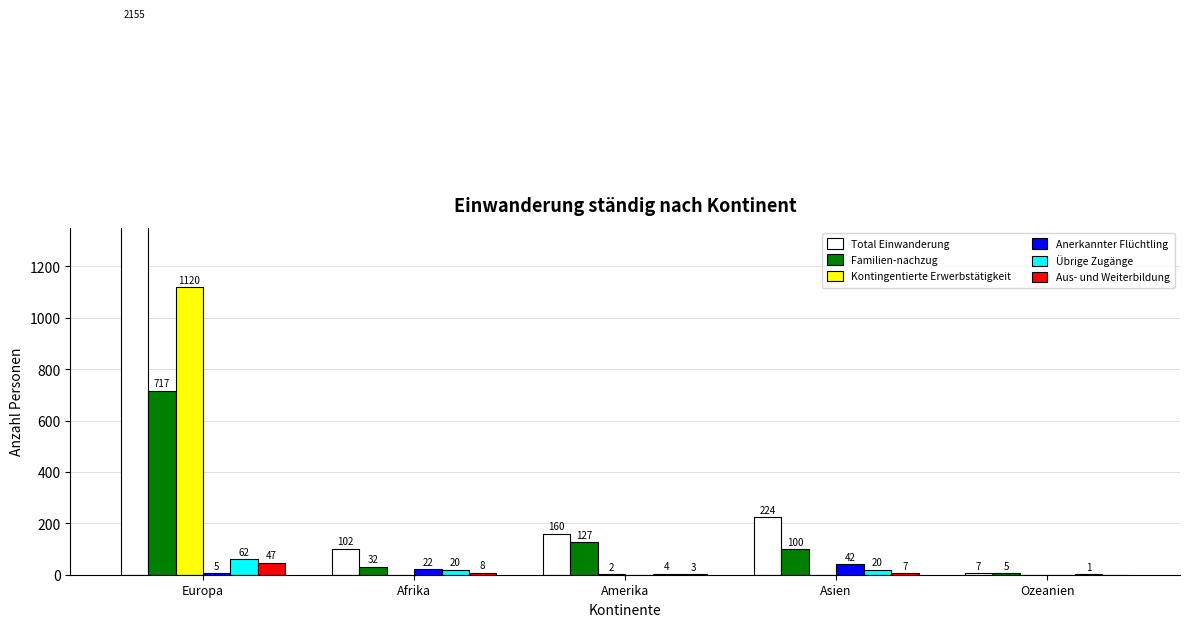

At Europa, list the series in order from largest to smallest.

Total Einwanderung, Kontingentierte Erwerbstätigkeit, Familien-nachzug, Übrige Zugänge, Aus- und Weiterbildung, Anerkannter Flüchtling